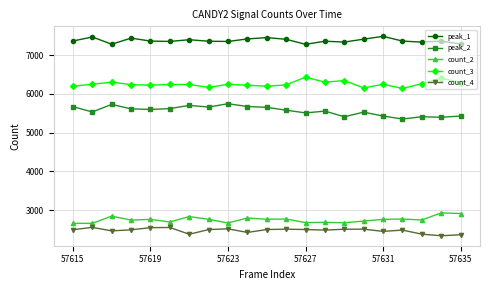

List the series in order of their peak value, lowest first.

count_4, count_2, peak_2, count_3, peak_1